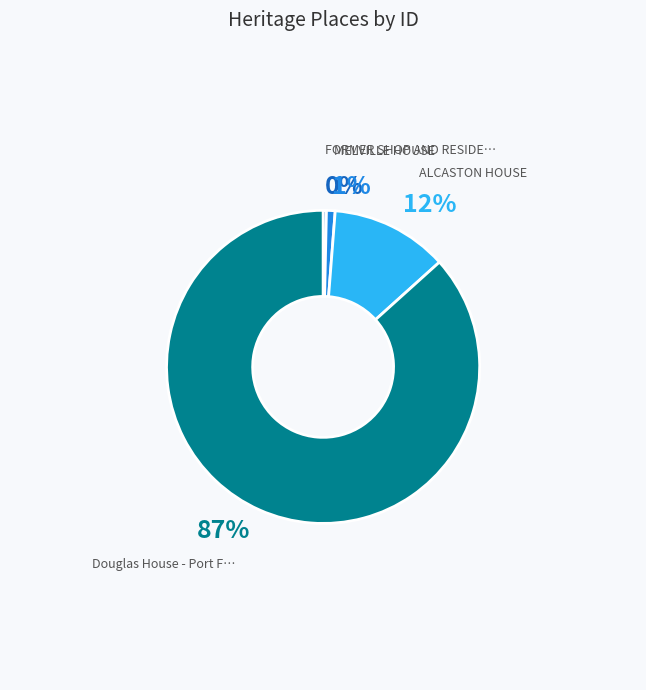

To the nearest percent, what is the average slice percentage?

25%